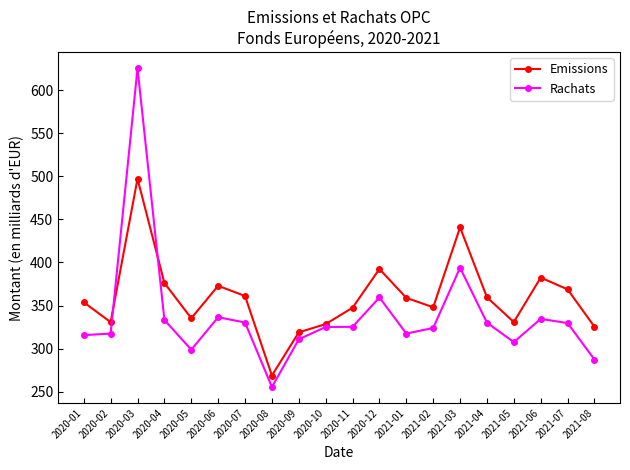

Which category has the lowest value in the Rachats series?

2020-08